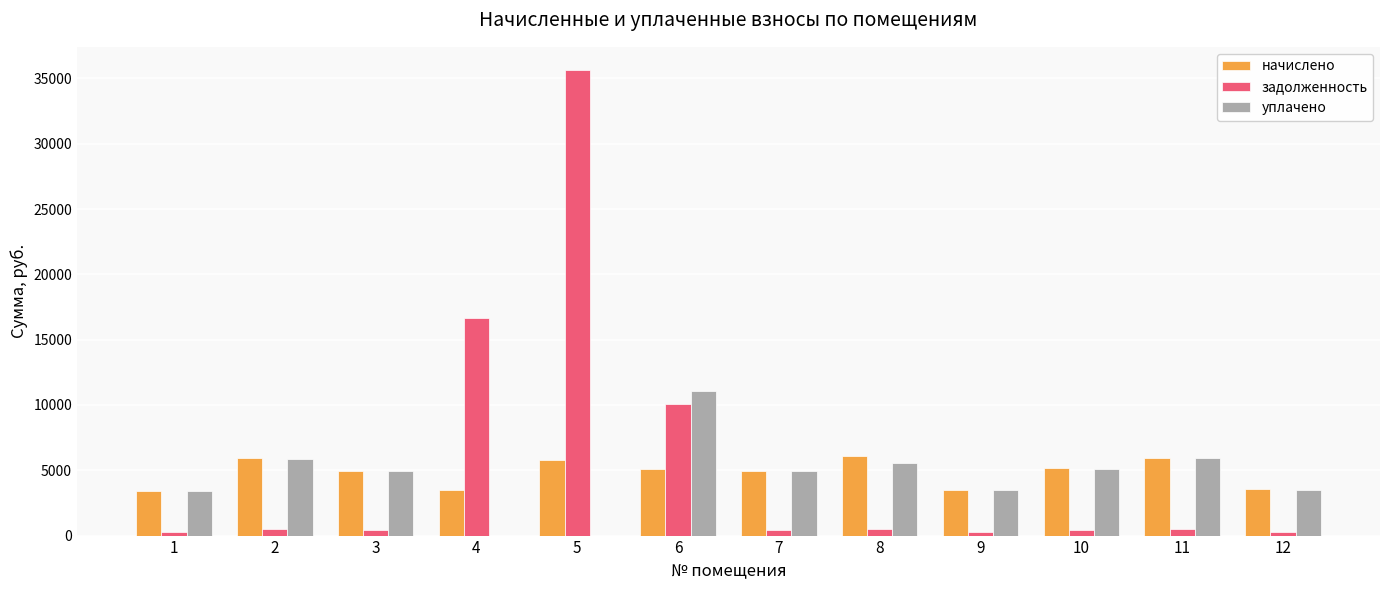

What is the maximum value for начислено?

6082.3